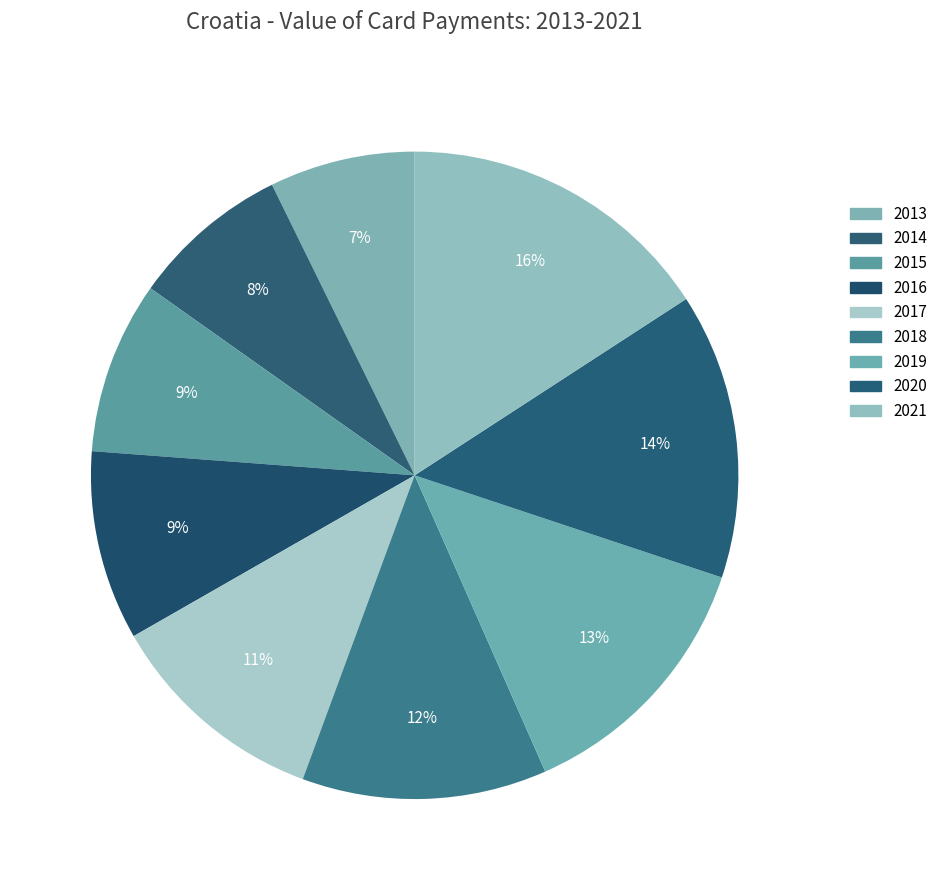

Which category has the smallest portion of the pie?

2013